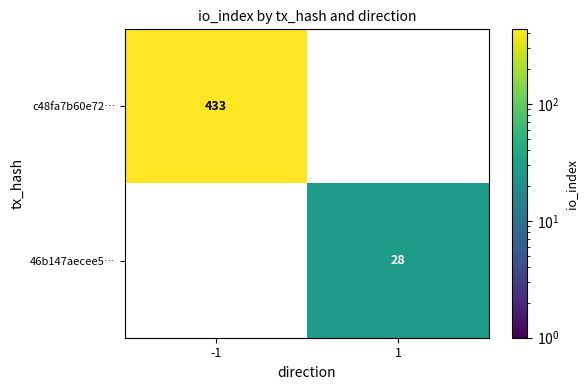

What is the difference between the highest and lowest values at -1?

433